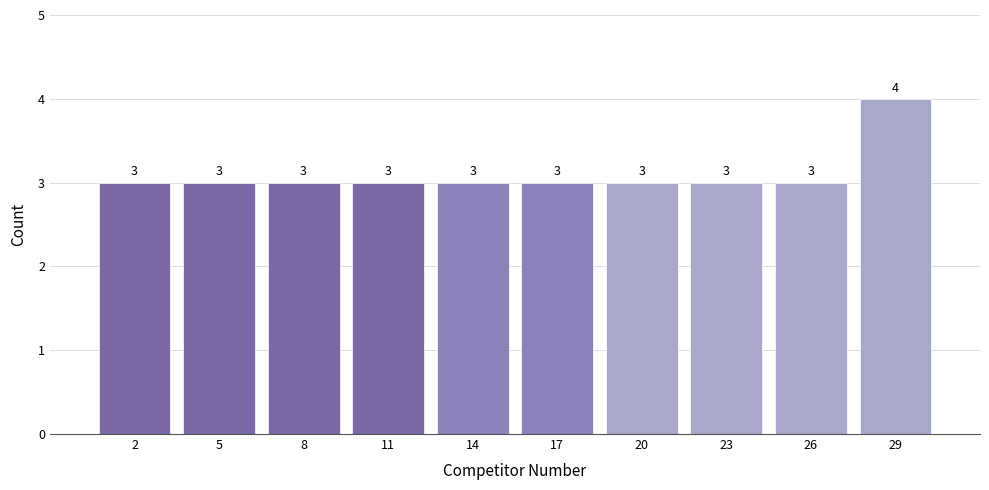

Reading left to right, what are all the values shown in this chart?

3	3	3	3	3	3	3	3	3	4